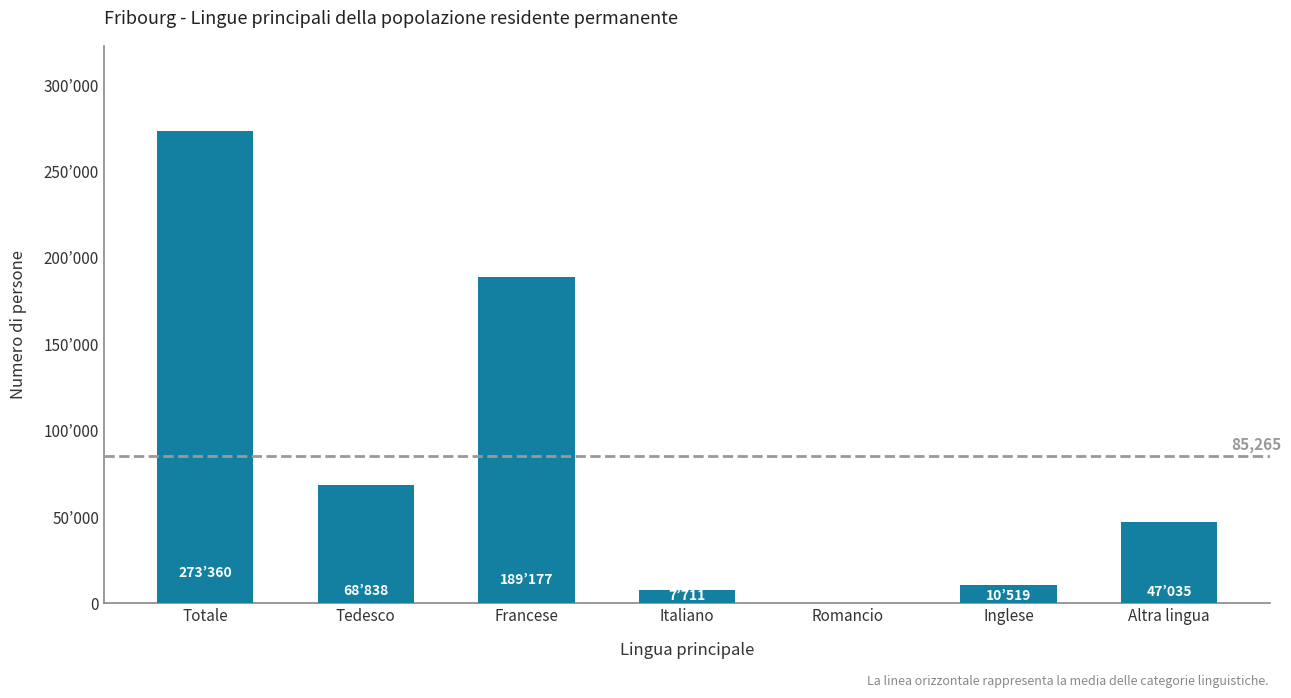

At which category does the chart reach its peak across all series?

Totale